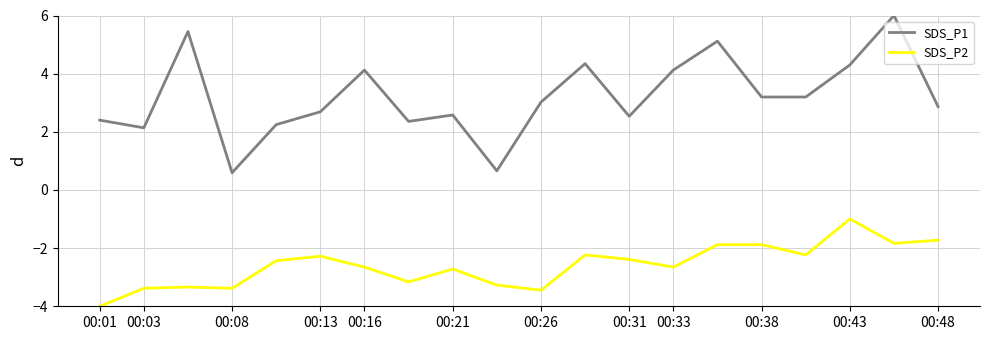

What is the minimum value for SDS_P1?

0.6